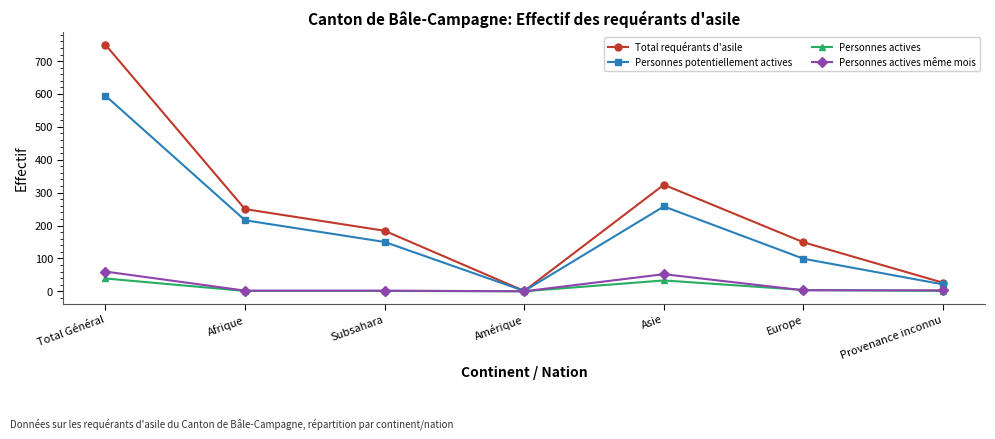

Is it true that Personnes actives même mois equals -28 at Amérique?

False